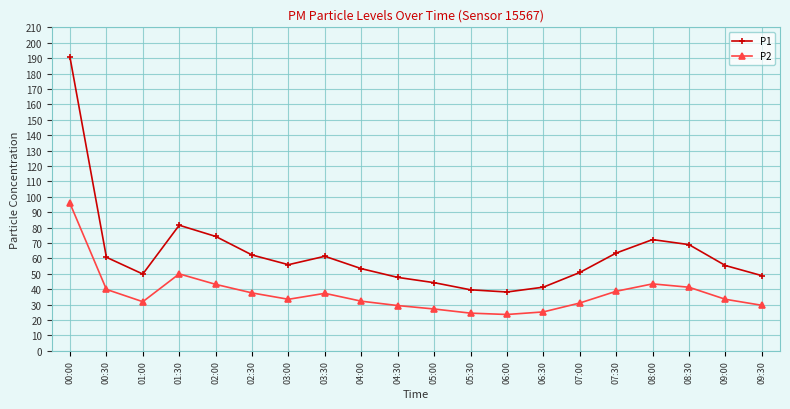

What is the total value across all series at 05:30?

64.0